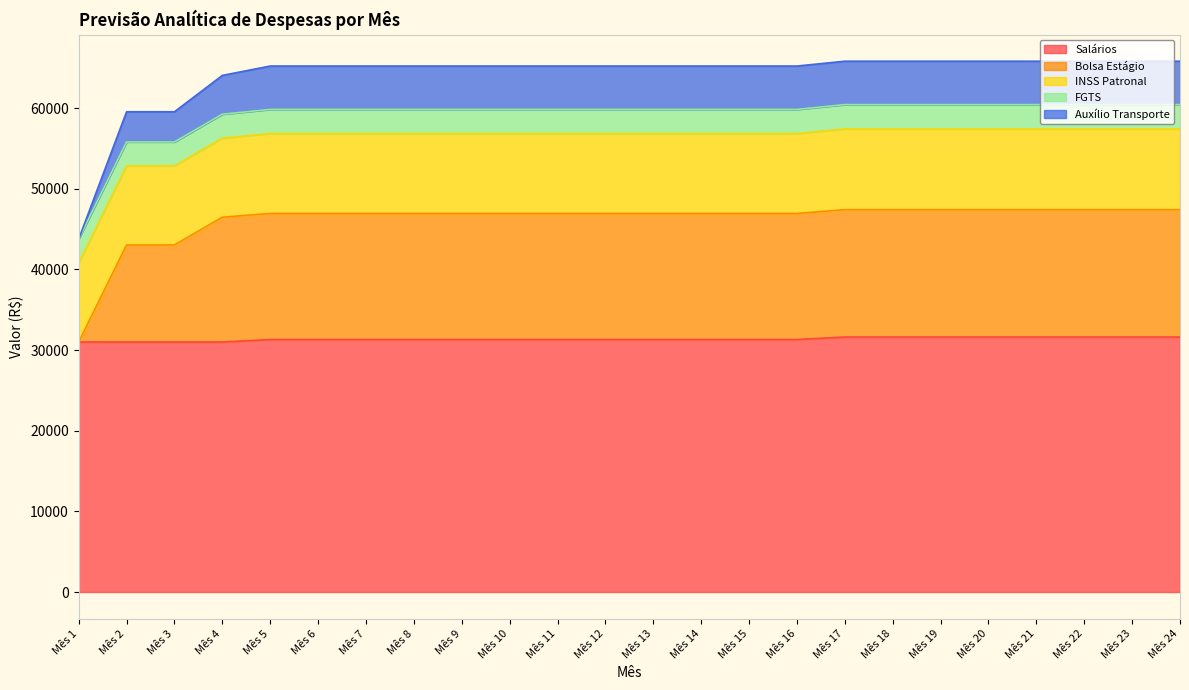

Where does the Bolsa Estágio series first go above 46944?

Mês 5